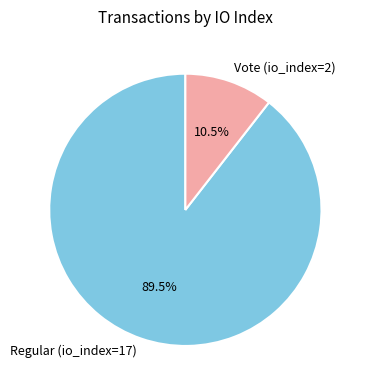

How many segments does this pie chart have?

2